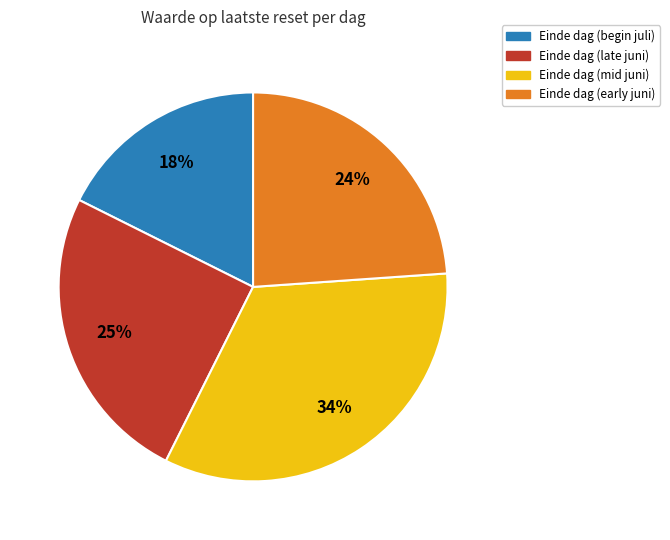

What is the smallest slice in the pie chart?

Einde dag (begin juli)